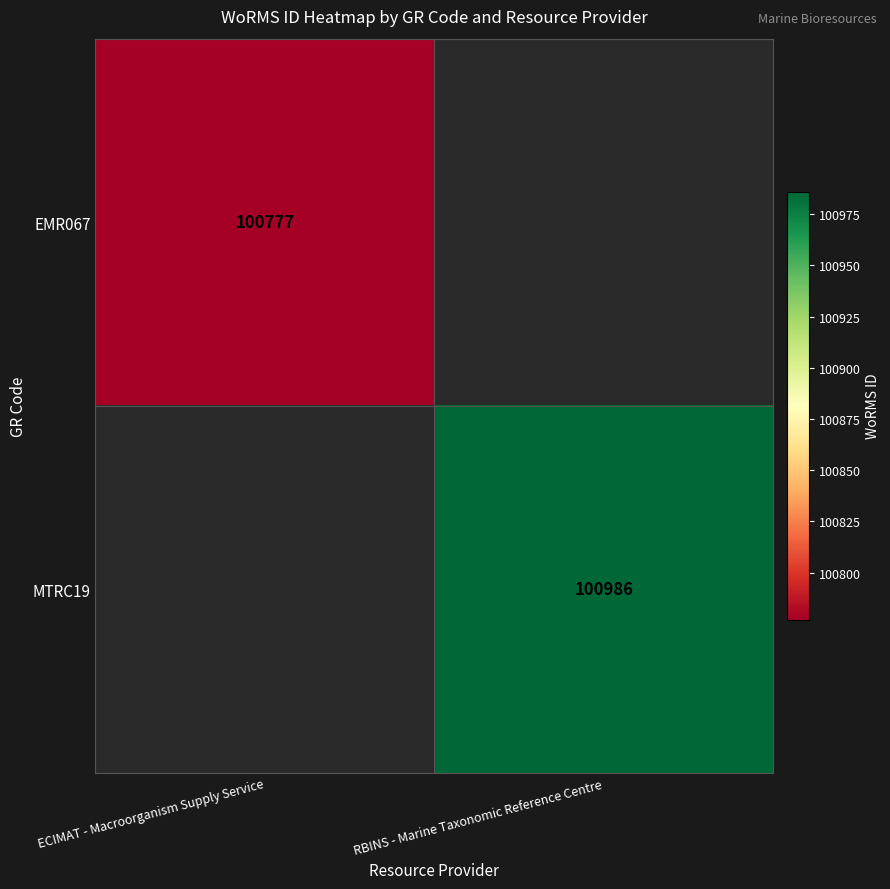

What is the smallest value displayed?

100777.0